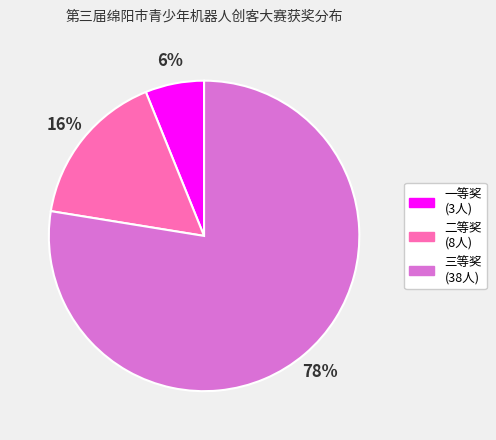

True or false: 一等奖 accounts for 1% of the total.

False